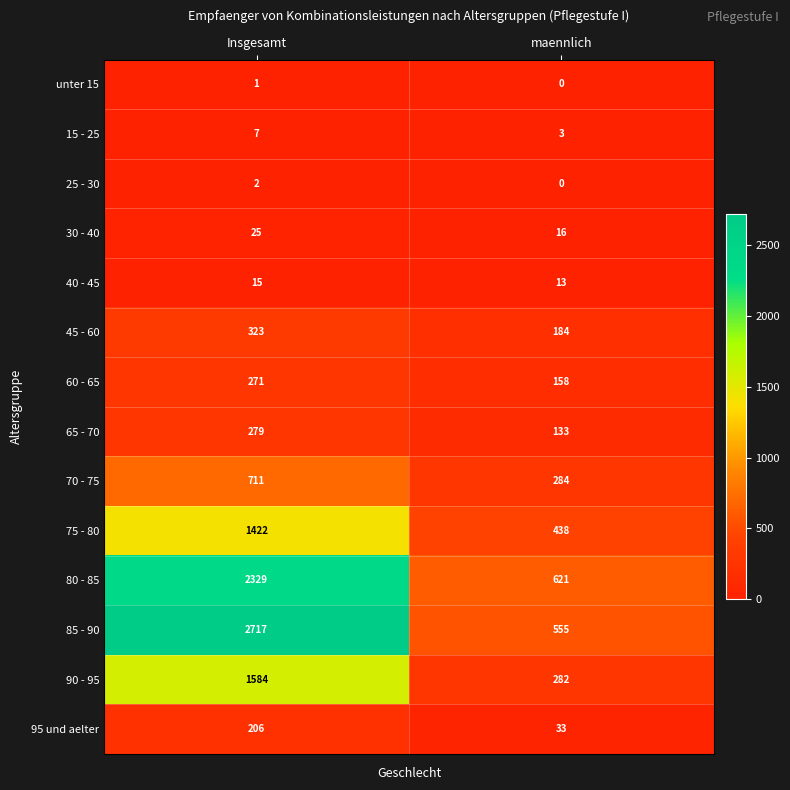

At which category is the sum across all series the highest?

Insgesamt